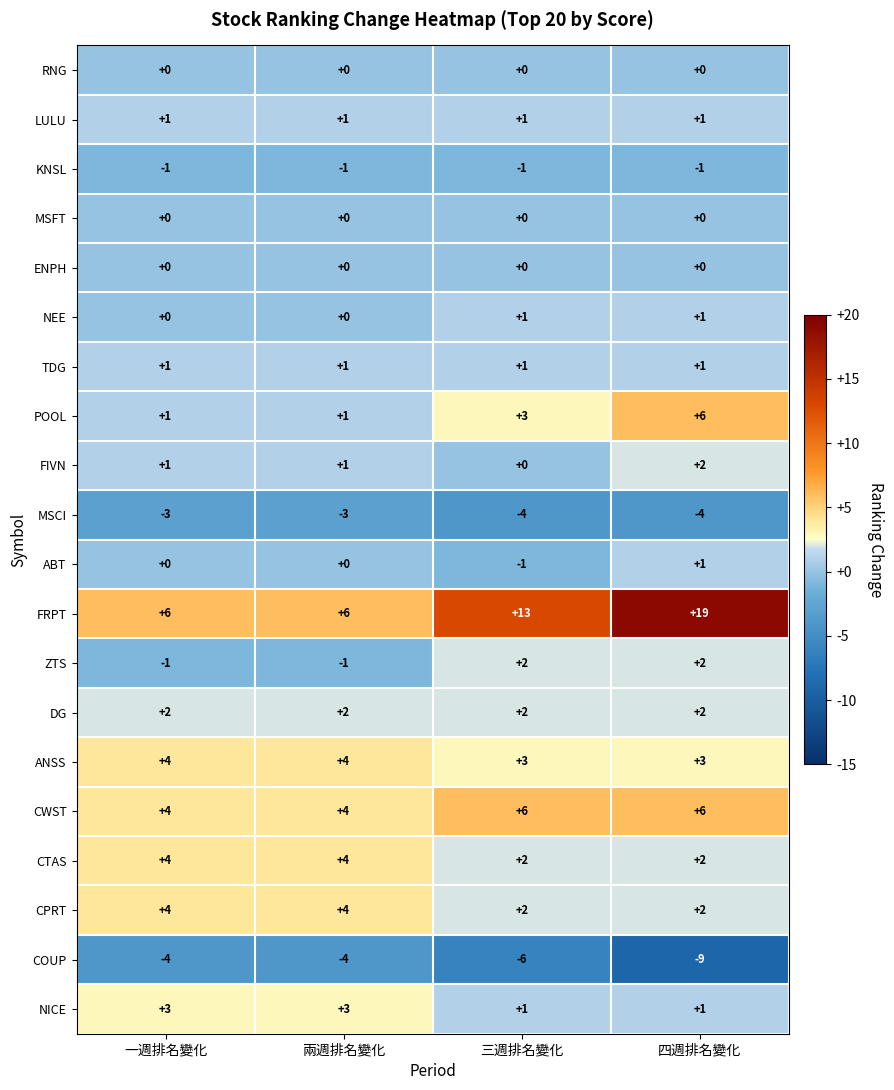

What is the spread (max minus min) of values at 一週排名變化?

10